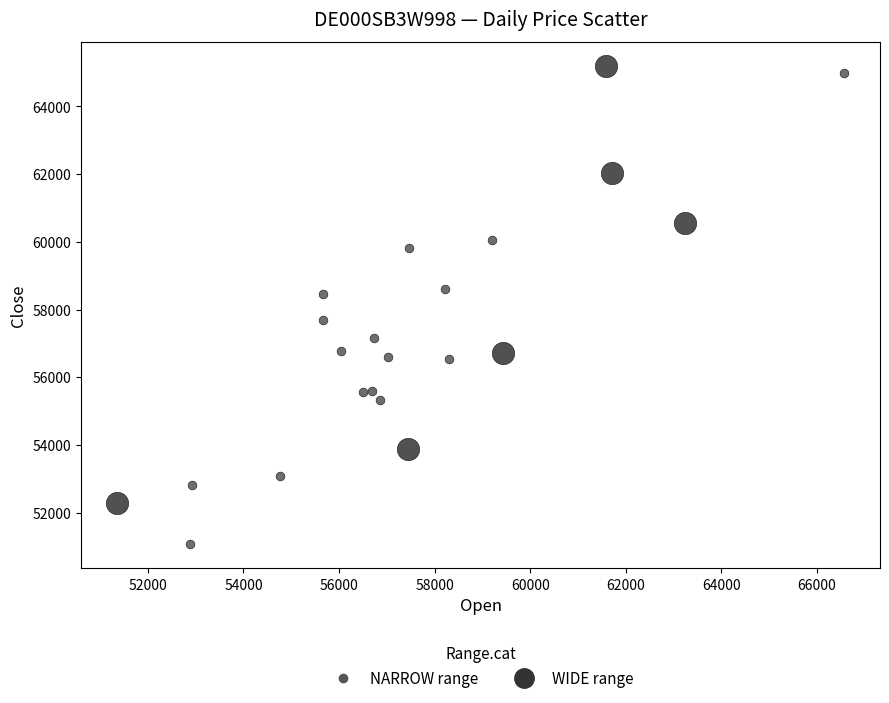

Which series reaches the minimum Y coordinate?

NARROW range